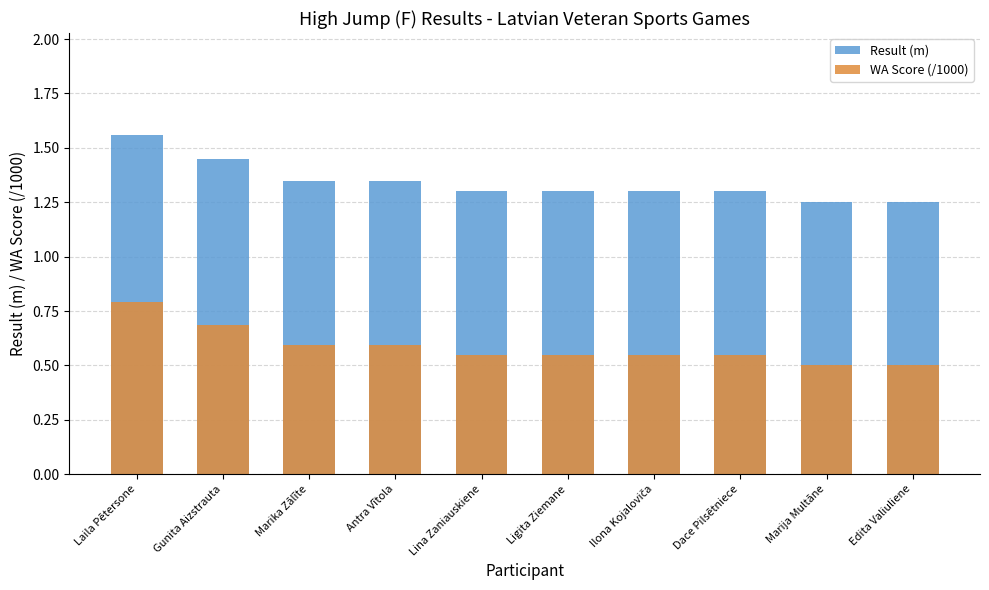

What is the spread (max minus min) of values at Laila Pētersone?

0.8